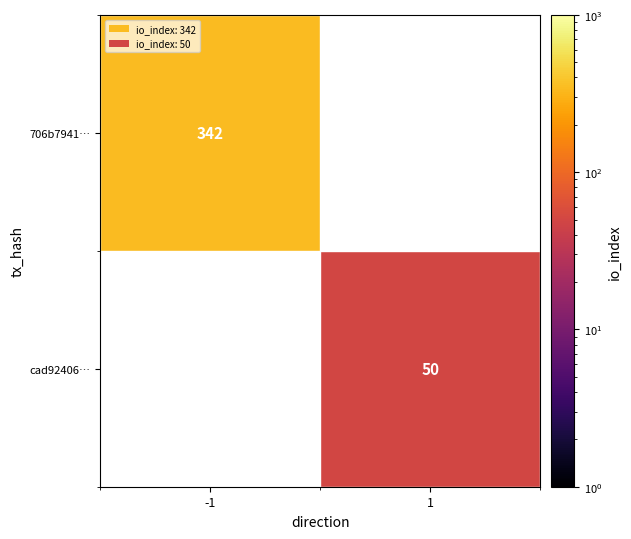

The 706b7941… series shows 231 at -1. True or false?

False